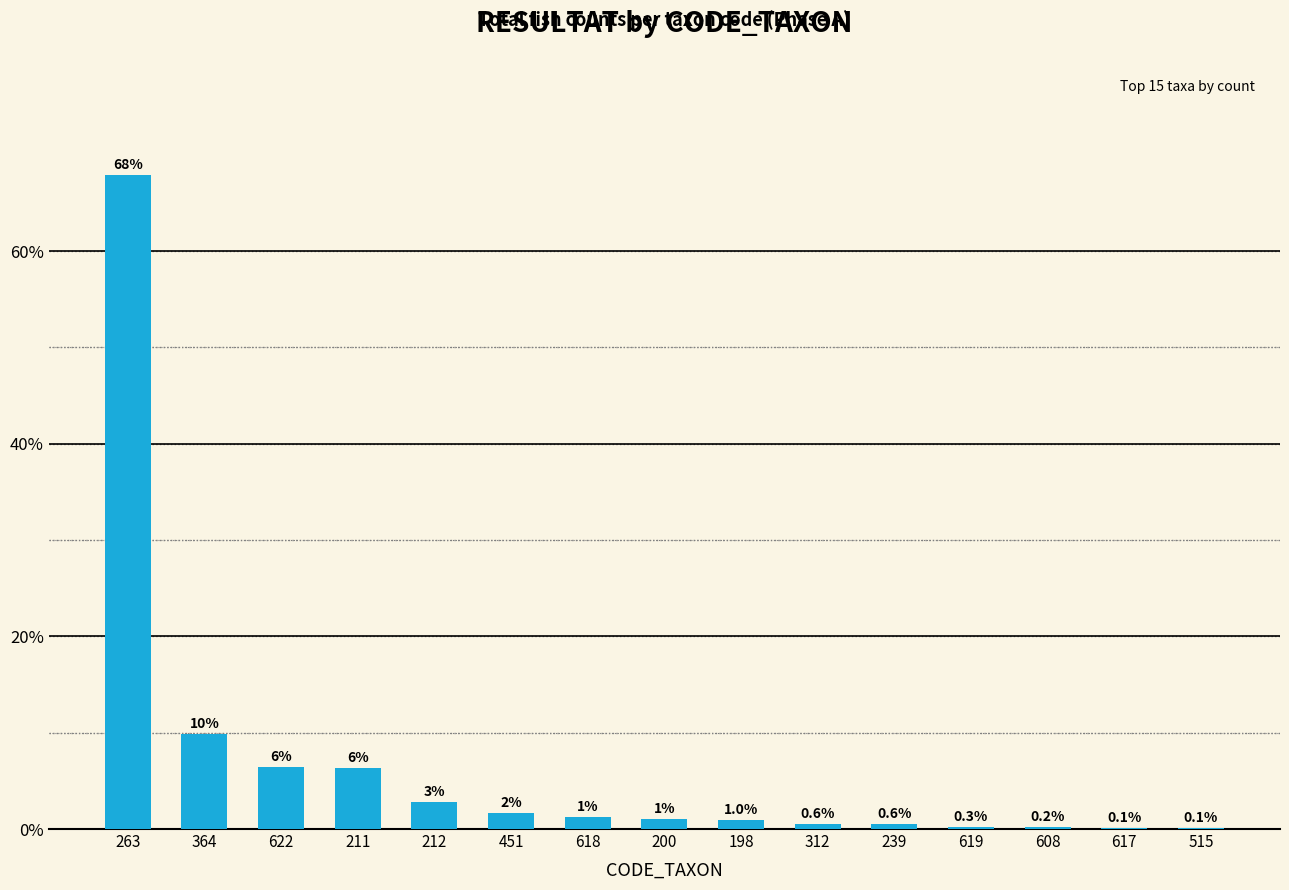

Between 312 and 364, which is larger?

364